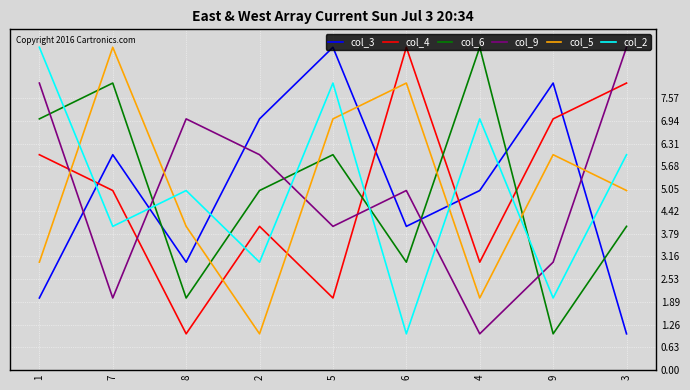

Reading left to right, transcribe all the data shown in this chart.

col_3: 2	6	3	7	9	4	5	8	1
col_4: 6	5	1	4	2	9	3	7	8
col_6: 7	8	2	5	6	3	9	1	4
col_9: 8	2	7	6	4	5	1	3	9
col_5: 3	9	4	1	7	8	2	6	5
col_2: 9	4	5	3	8	1	7	2	6